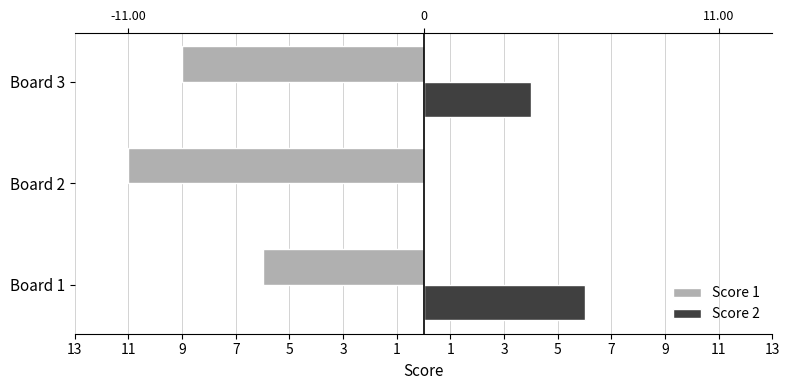

What is the maximum value shown in the chart?

6